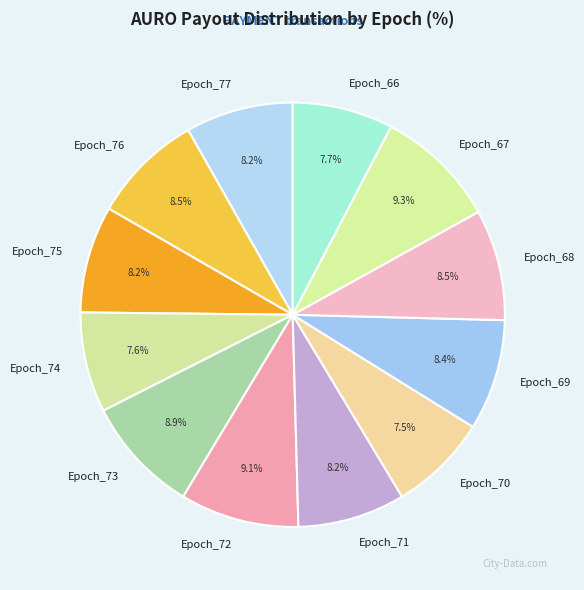

Which category has the biggest portion of the pie?

Epoch_67